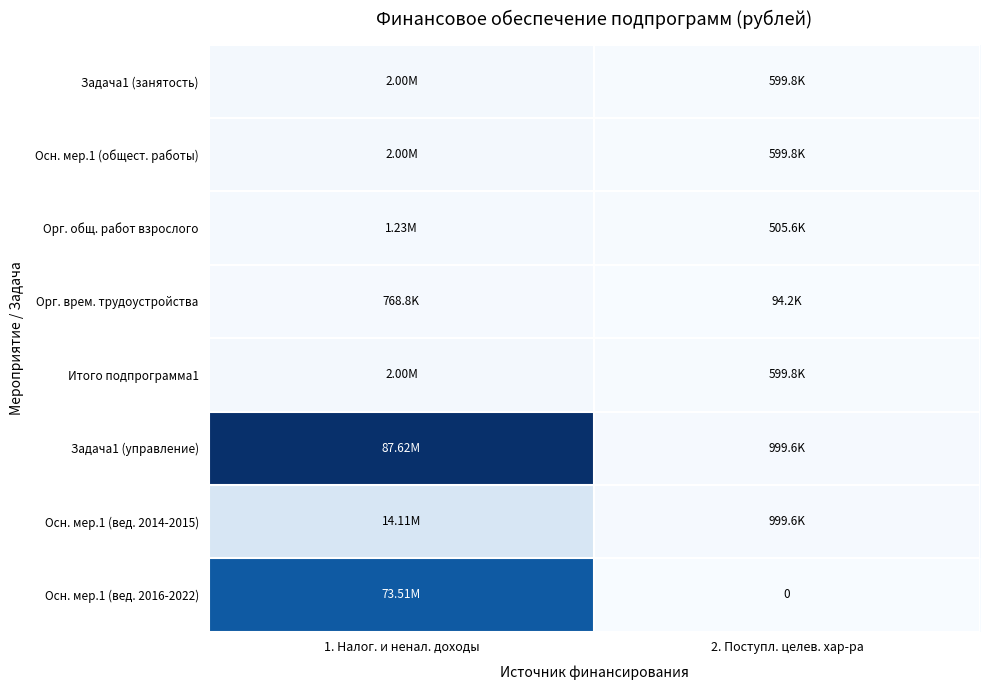

What is the lowest value of the Осн. мер.1 (общест. работы) series?

599818.5